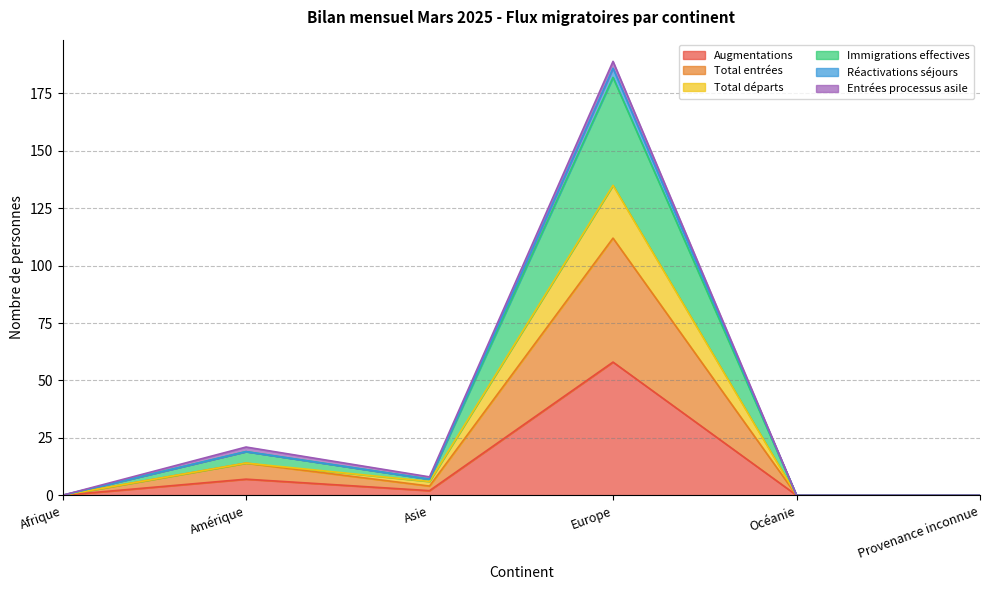

Between Afrique and Amérique, which is larger?

Amérique